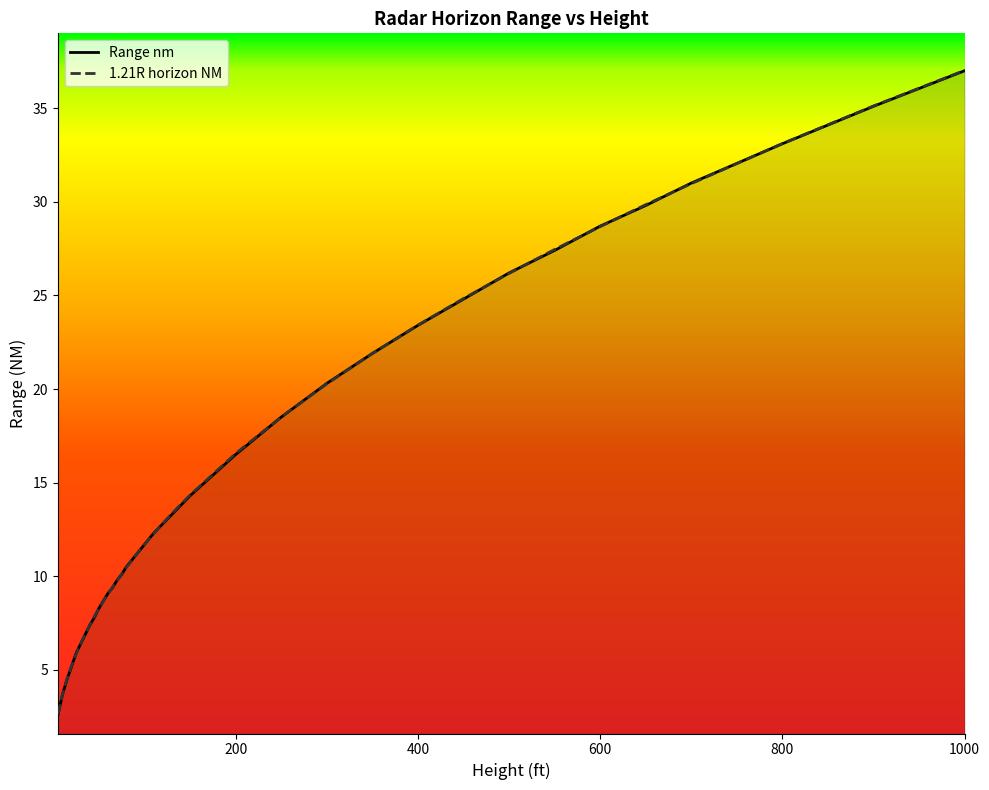

True or false: Range nm has more than 2 points higher than both neighbors.

False